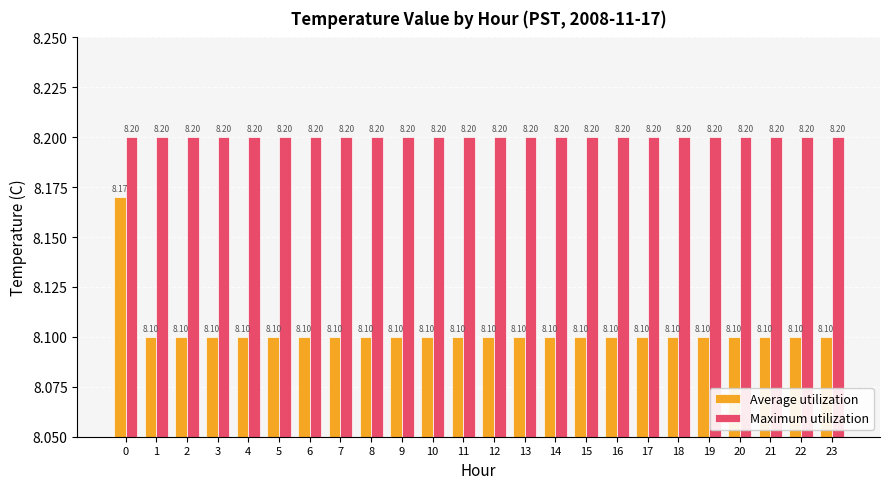

Rank the series by their maximum value, from highest to lowest.

Maximum utilization, Average utilization